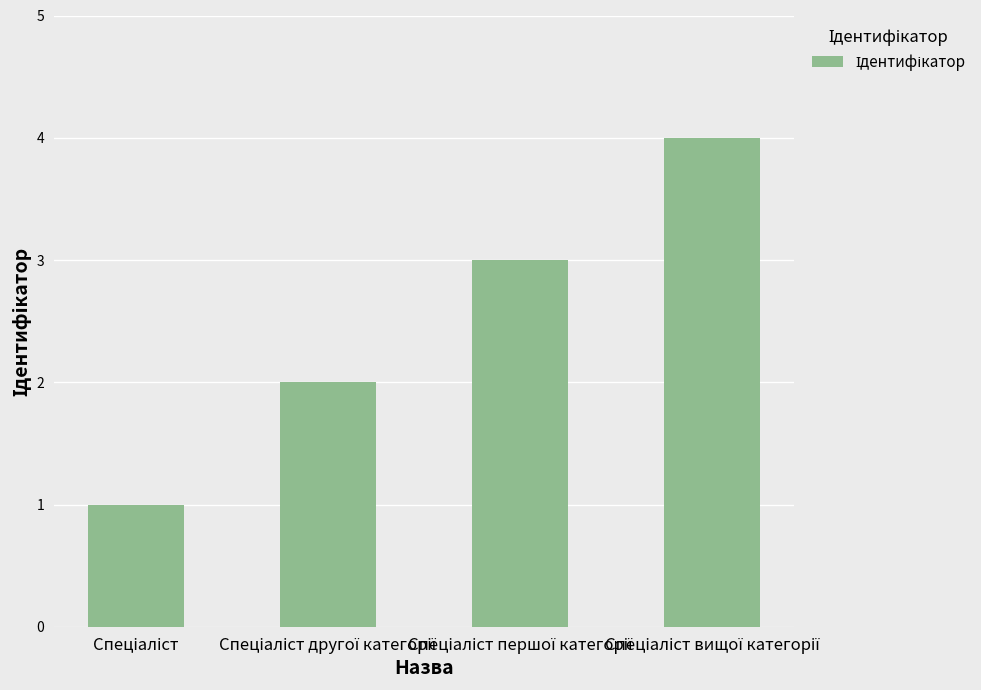

What is the maximum value shown in the chart?

4